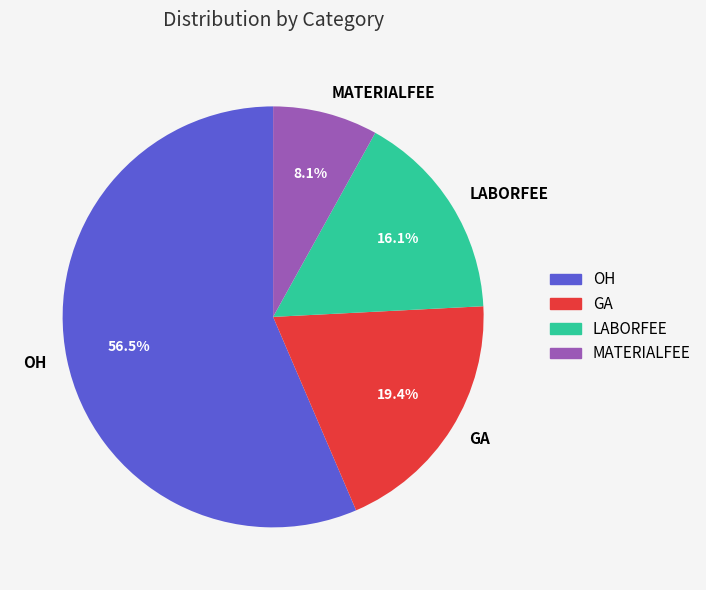

How many segments does this pie chart have?

4